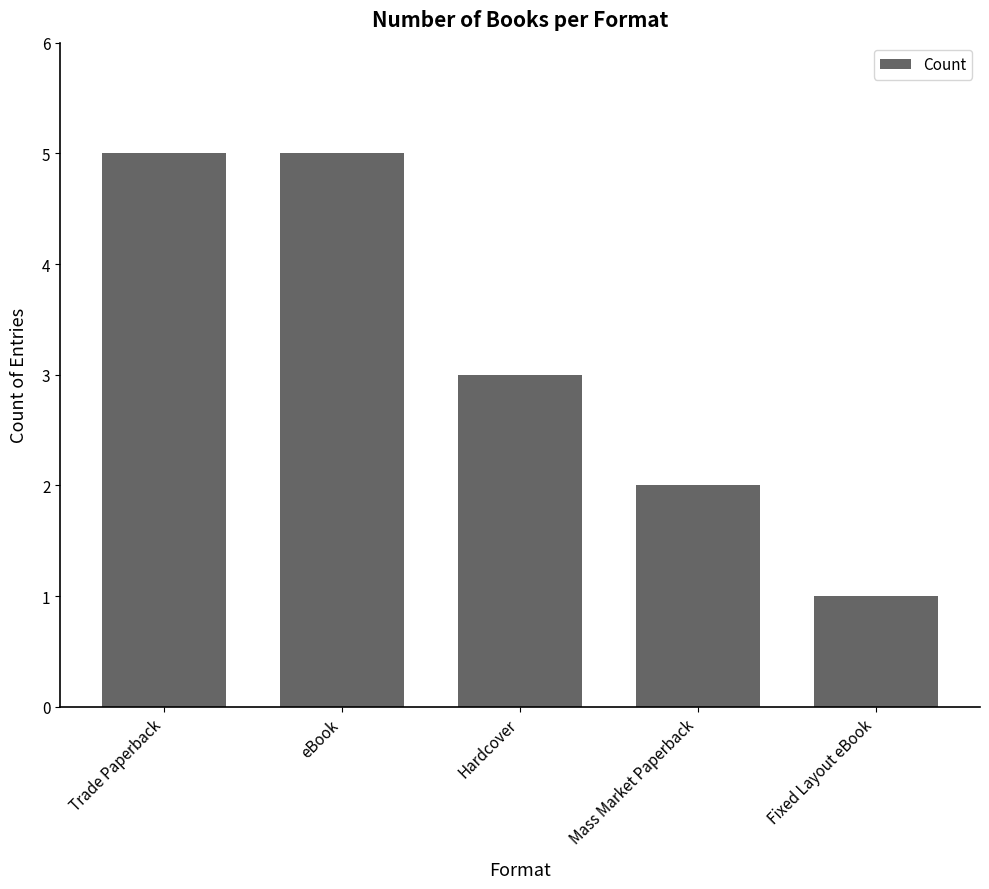

What is the difference between the maximum and minimum values?

4